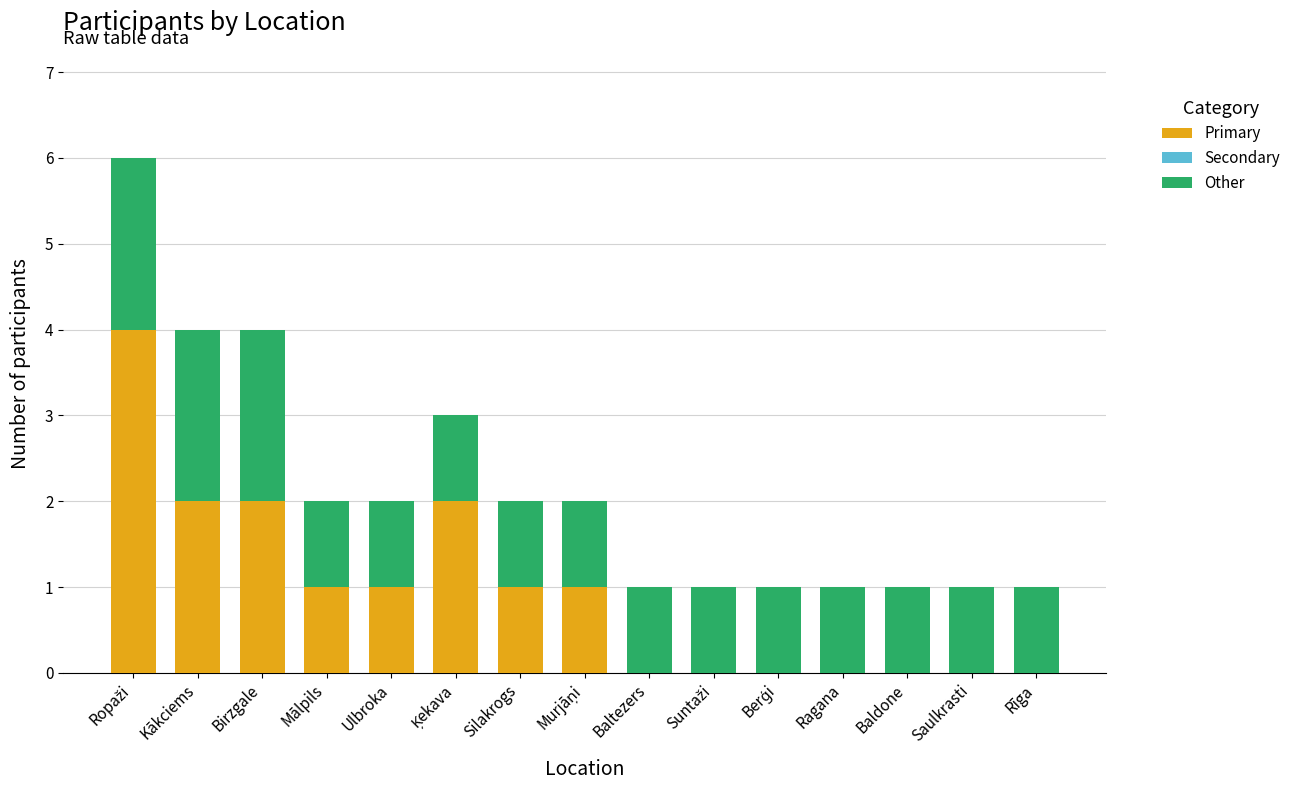

The value of Primary at Birzgale is 3. True or false?

False